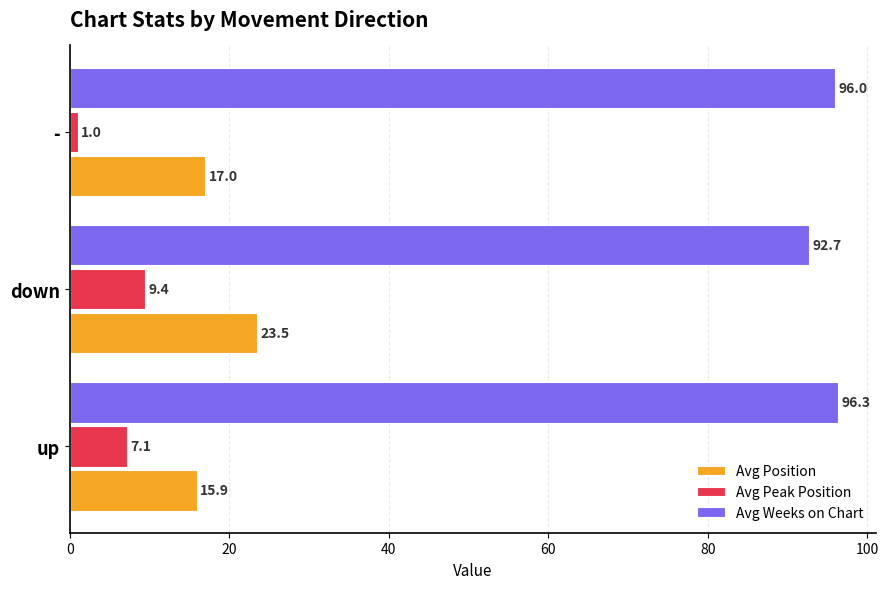

Rank the series by their maximum value, from lowest to highest.

Avg Peak Position, Avg Position, Avg Weeks on Chart